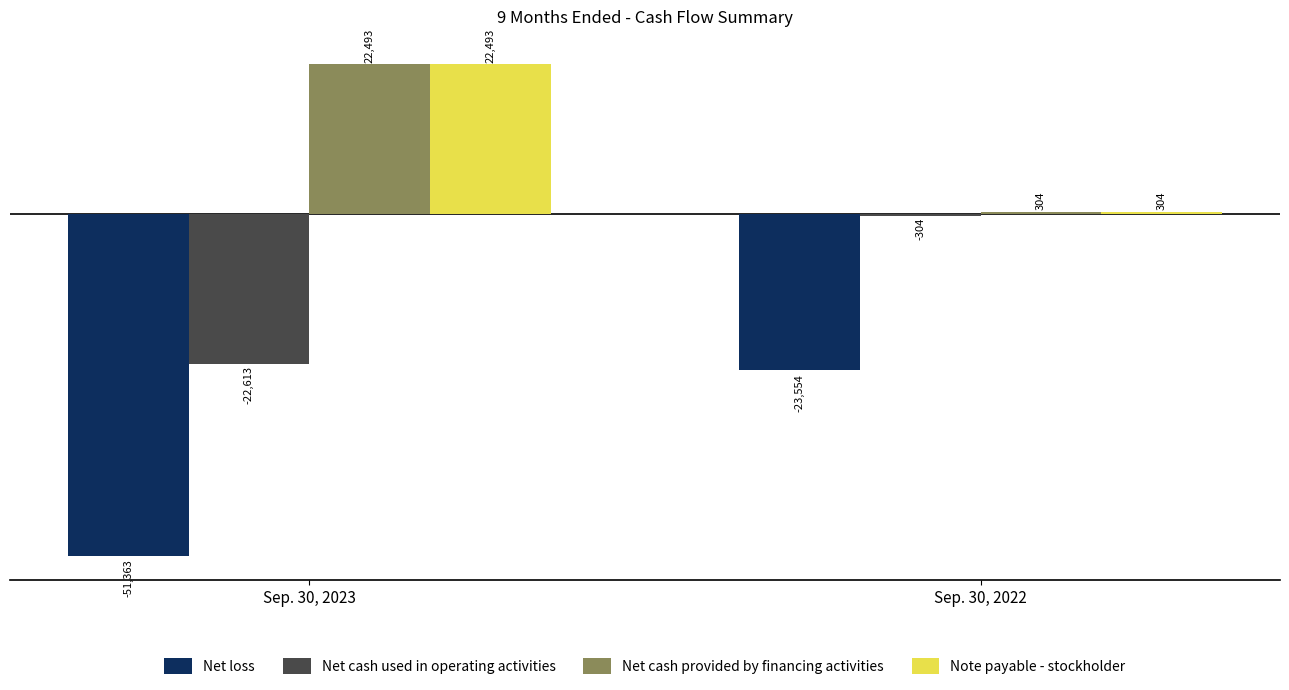

How many values in the Net cash used in operating activities series are below -304?

1